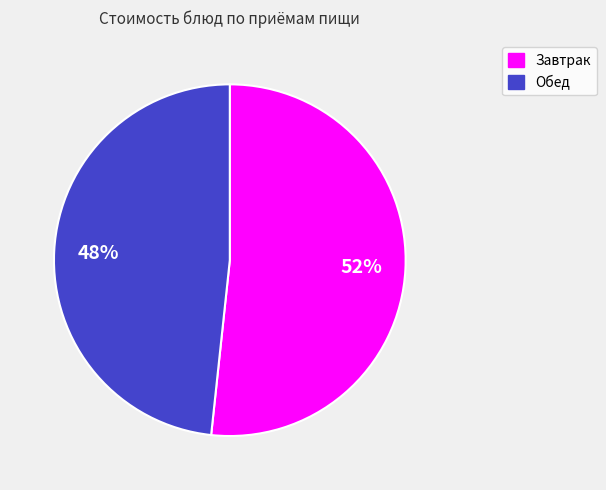

Which slice is the smallest?

Обед